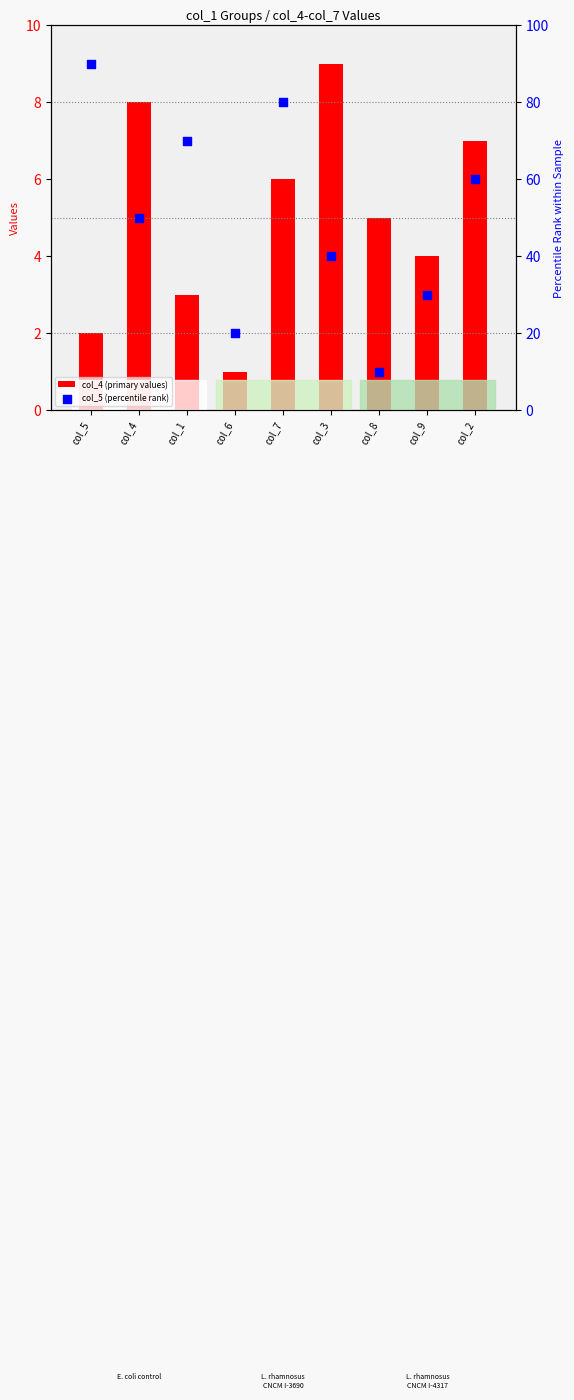

Which series has the largest Y range (max minus min)?

col_5 (percentile rank)